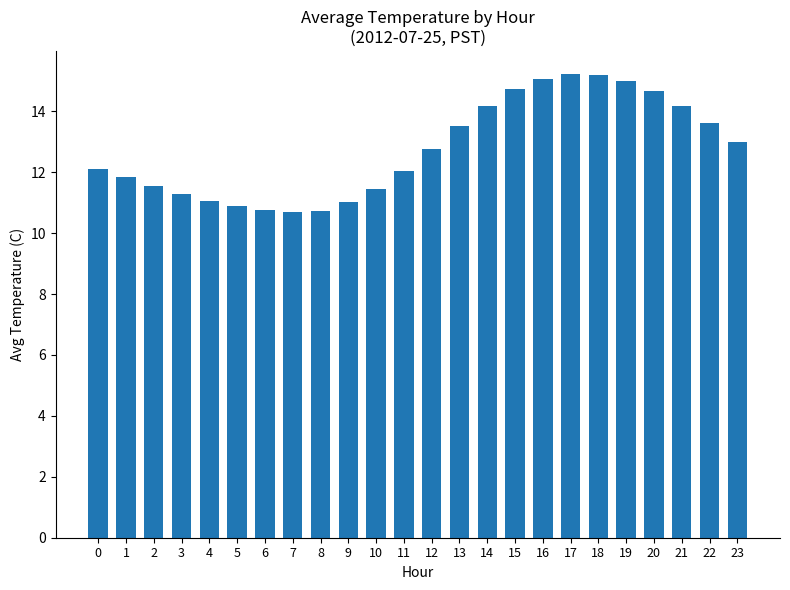

What is the difference between the second highest and second lowest values?

4.5